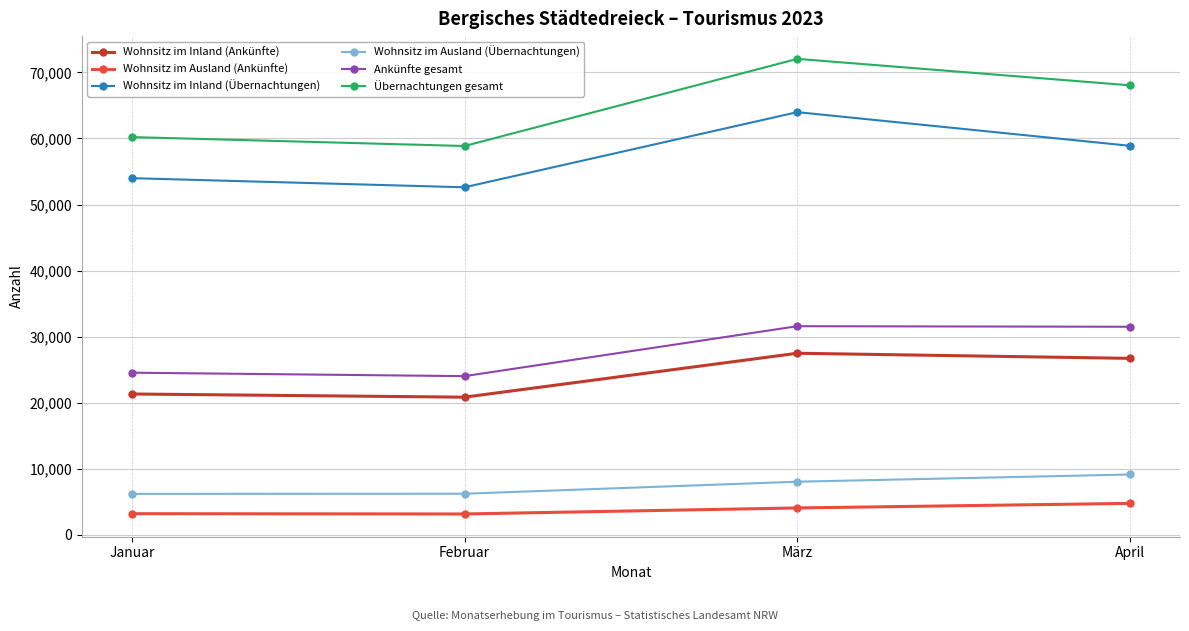

What position from the right is April?

1